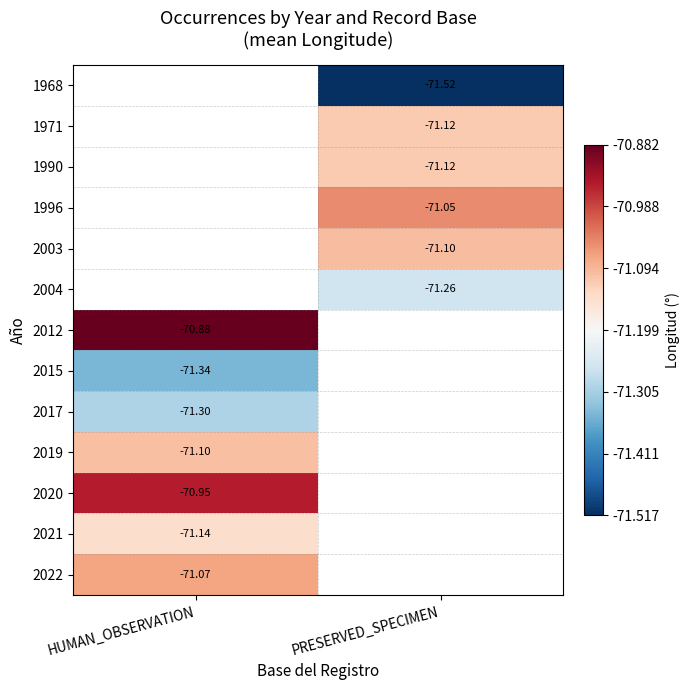

The 2020 series shows -117.3 at HUMAN_OBSERVATION. True or false?

False